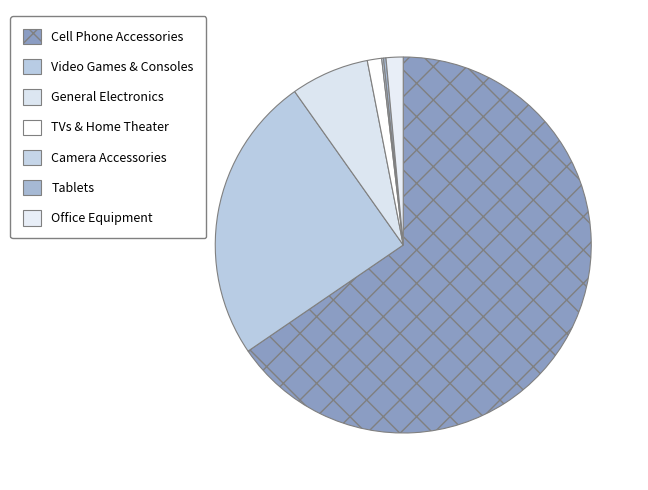

What is the smallest slice in the pie chart?

Camera Accessories